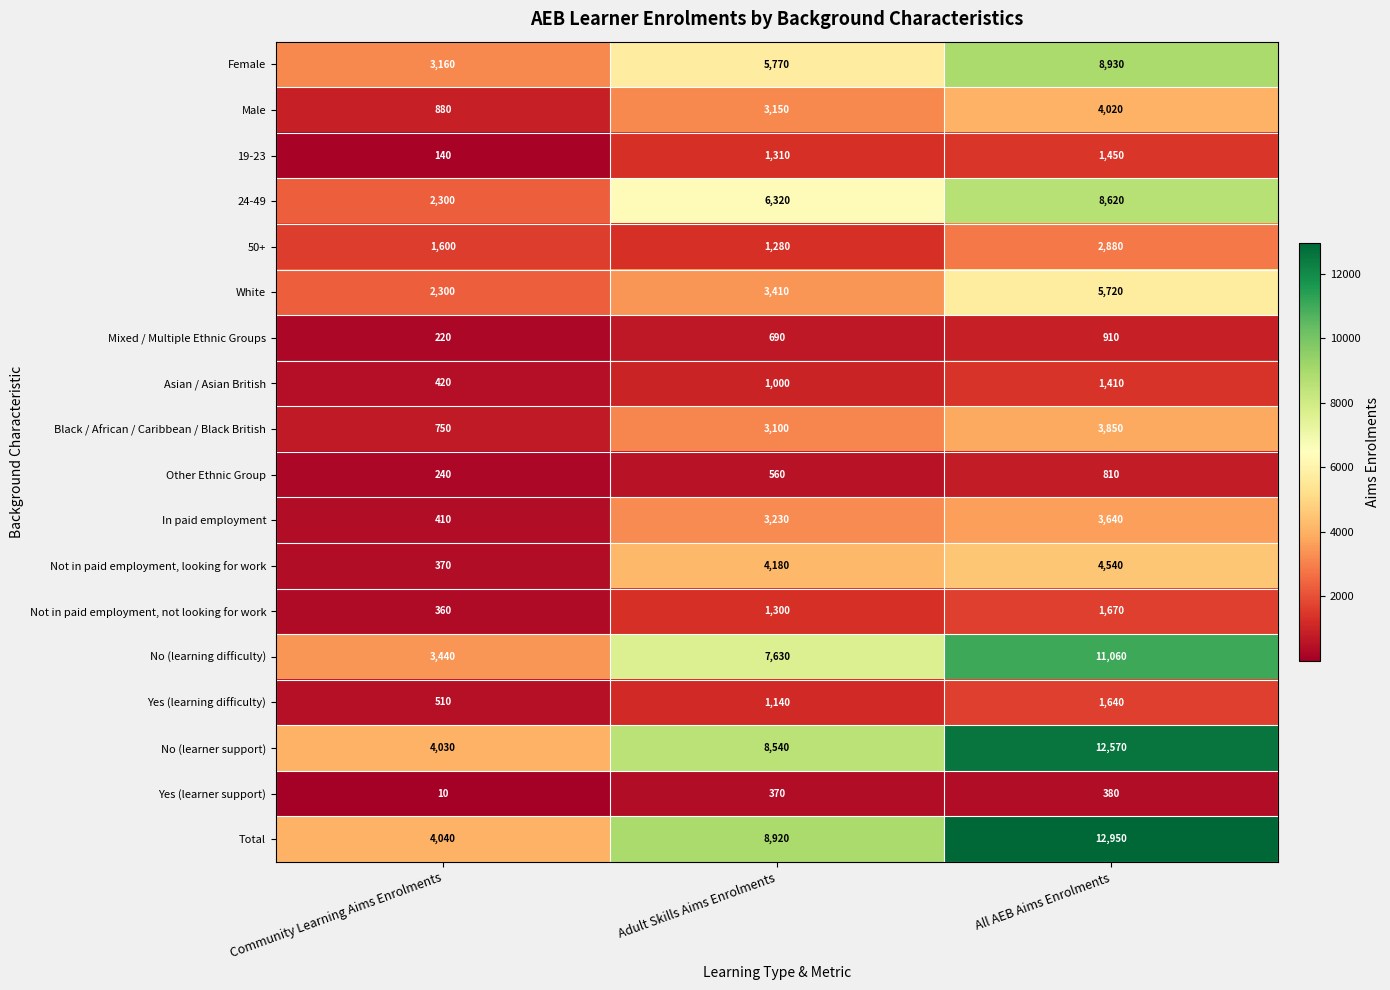

Rank the series by their maximum value, from lowest to highest.

Yes (learner support), Other Ethnic Group, Mixed / Multiple Ethnic Groups, Asian / Asian British, 19-23, Yes (learning difficulty), Not in paid employment, not looking for work, 50+, In paid employment, Black / African / Caribbean / Black British, Male, Not in paid employment, looking for work, White, 24-49, Female, No (learning difficulty), No (learner support), Total